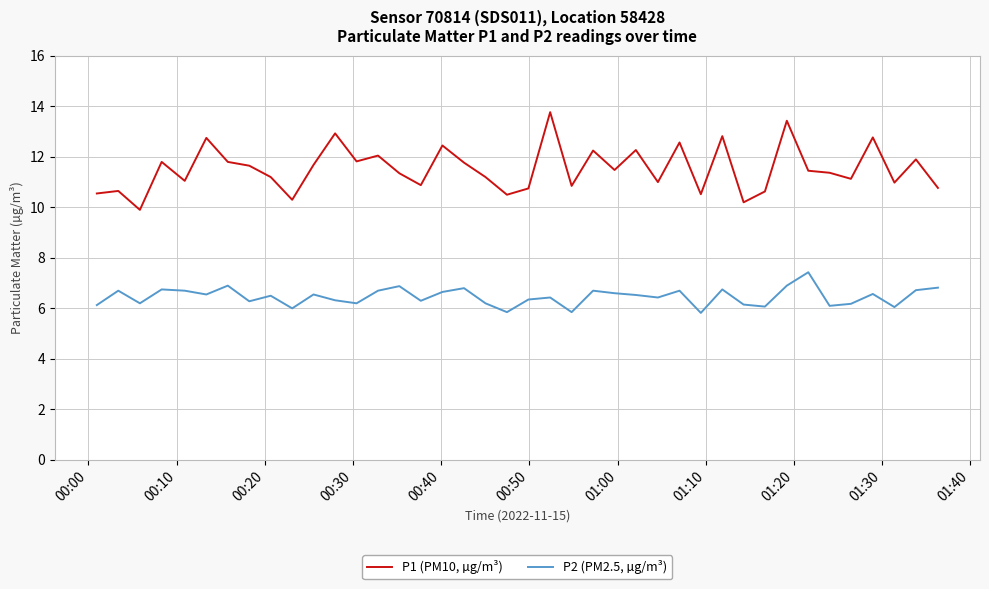

Which series has the largest range (max minus min)?

P1 (PM10, µg/m³)